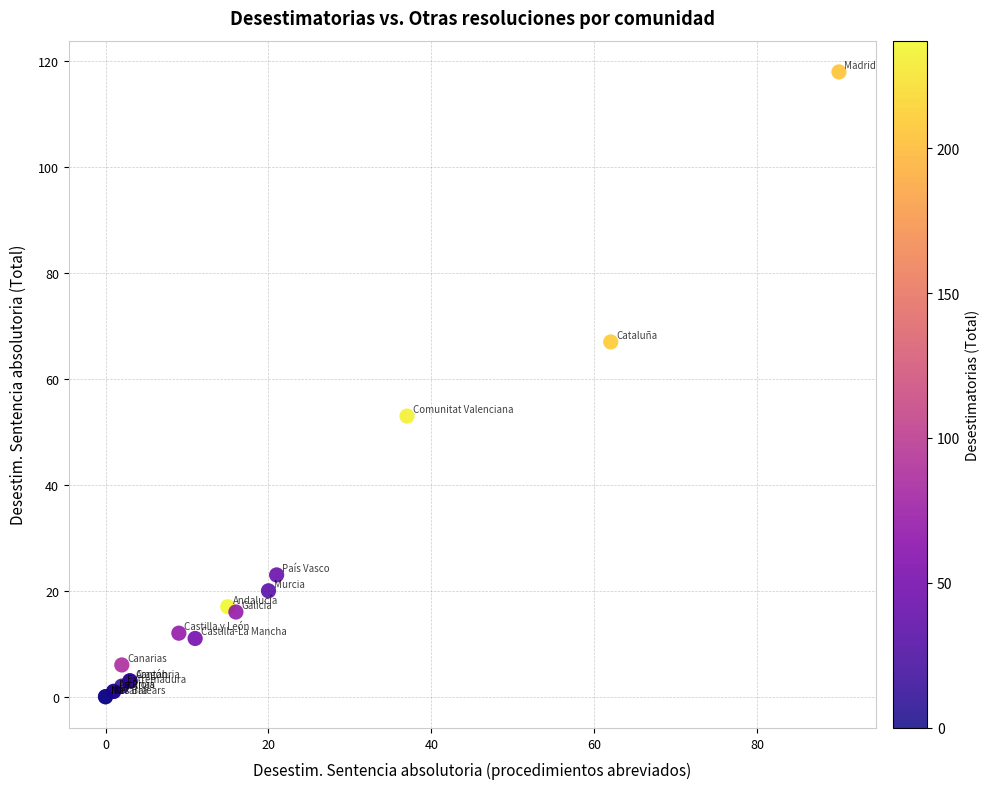

What Y value in the scatter plot is closest to 59?

53